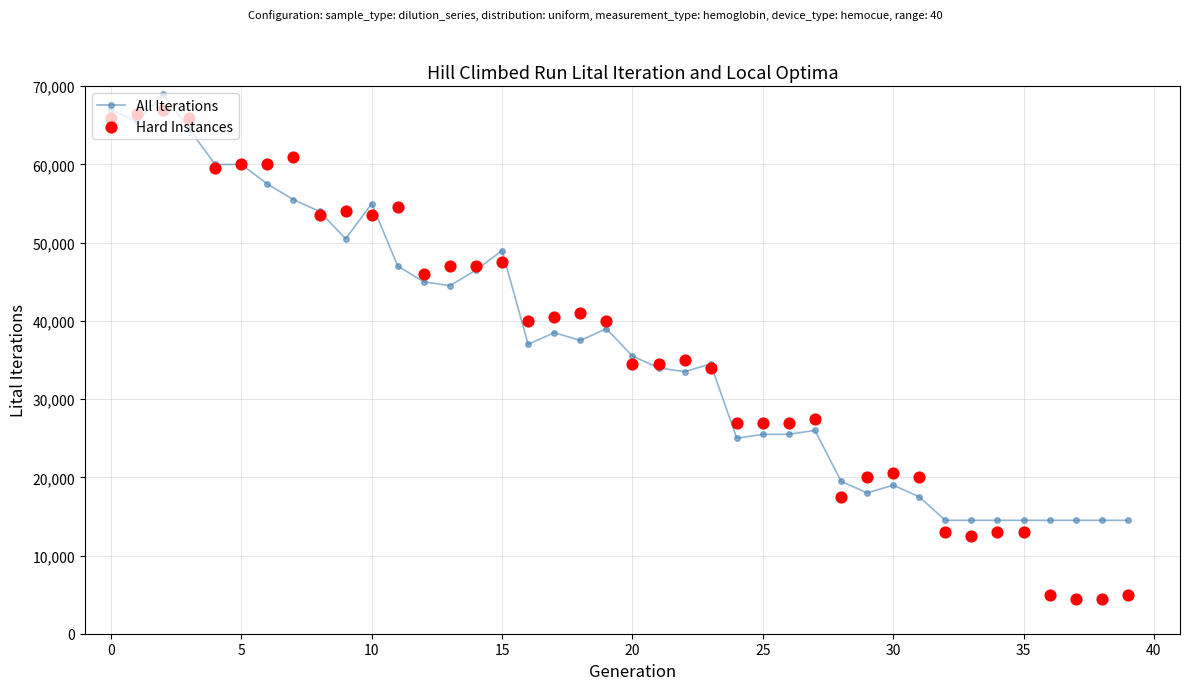

At how many categories does at least one series exceed 34759?

22